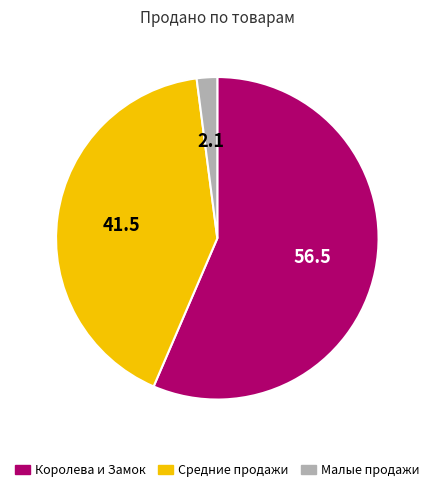

Is there a majority slice in this chart?

Yes